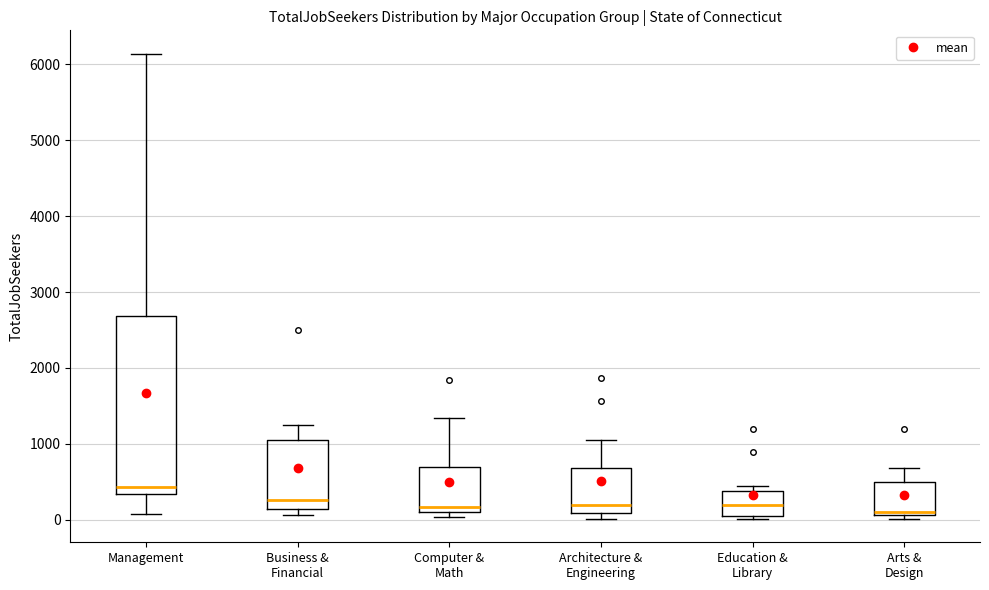

Which box is the tallest, from its lower edge to its upper edge?

Management